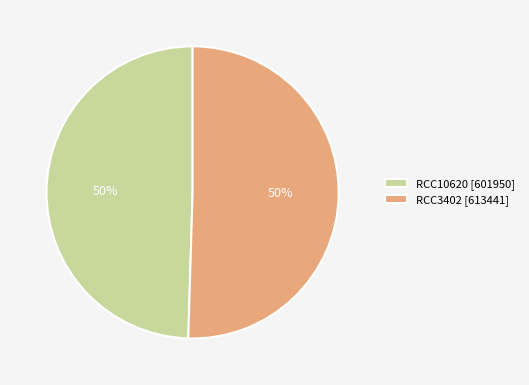

To the nearest percent, what portion does RCC10620 represent?

50%